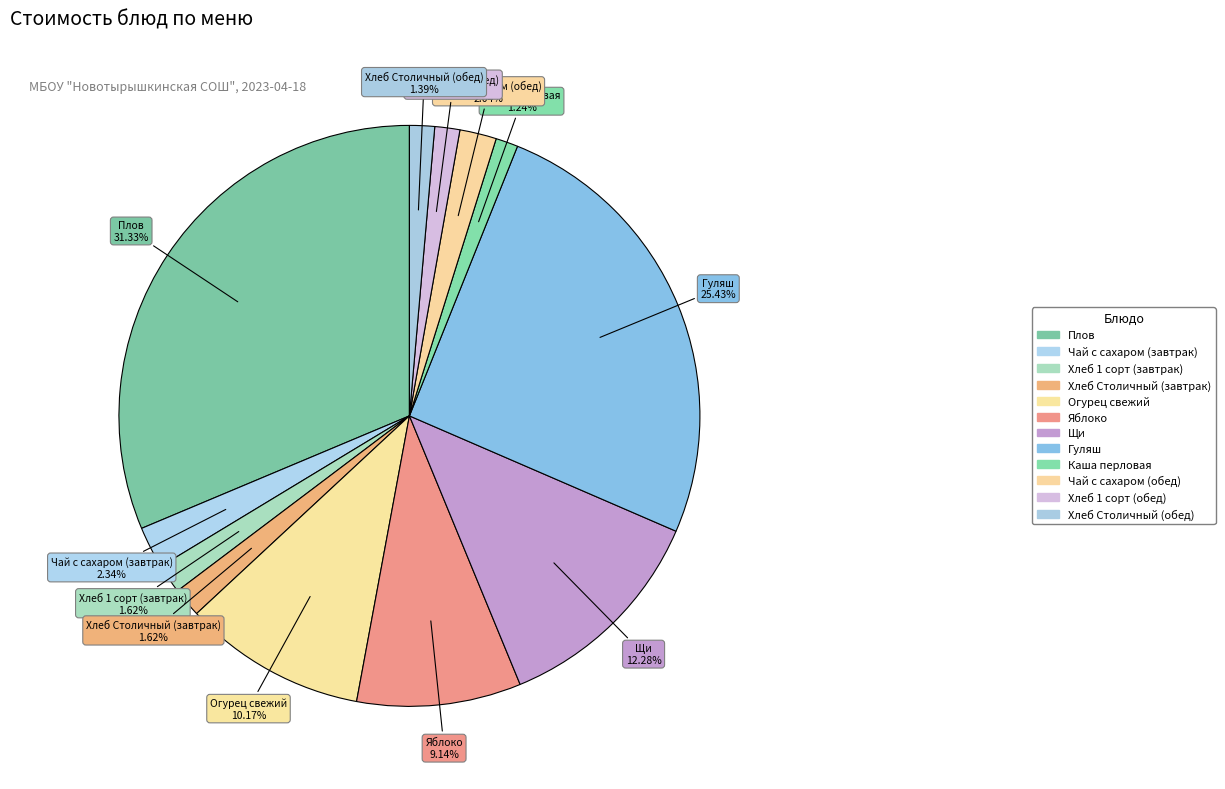

Does Плов account for over 50% of the chart?

No